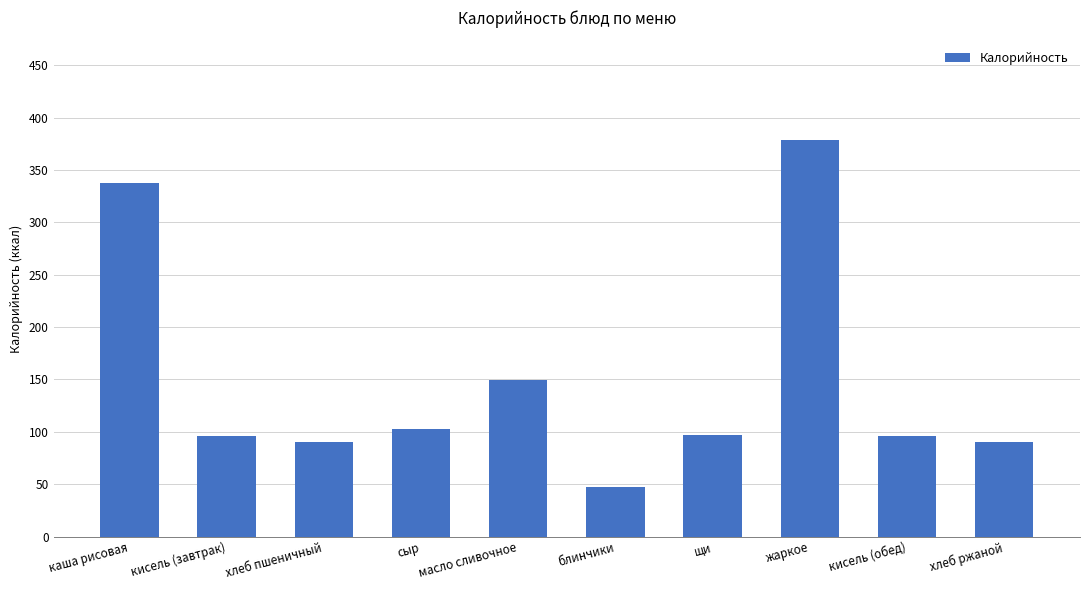

The chart shows a value of 39.5 at сыр. True or false?

False